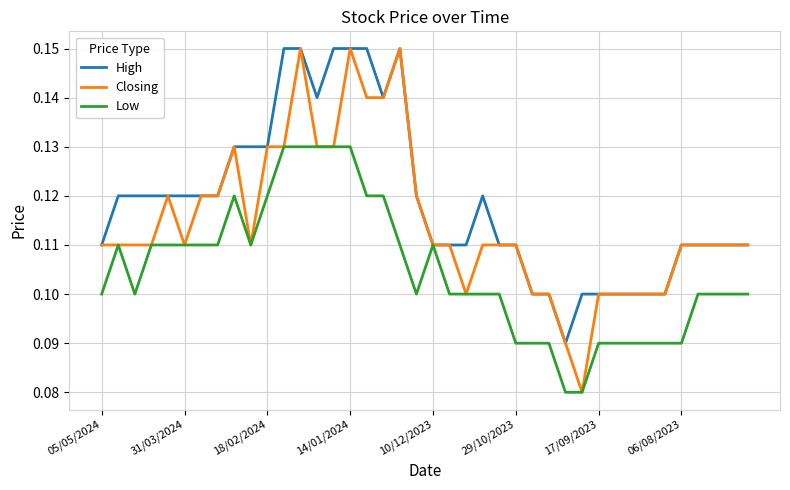

Rank the series by their average value, from highest to lowest.

High, Closing, Low